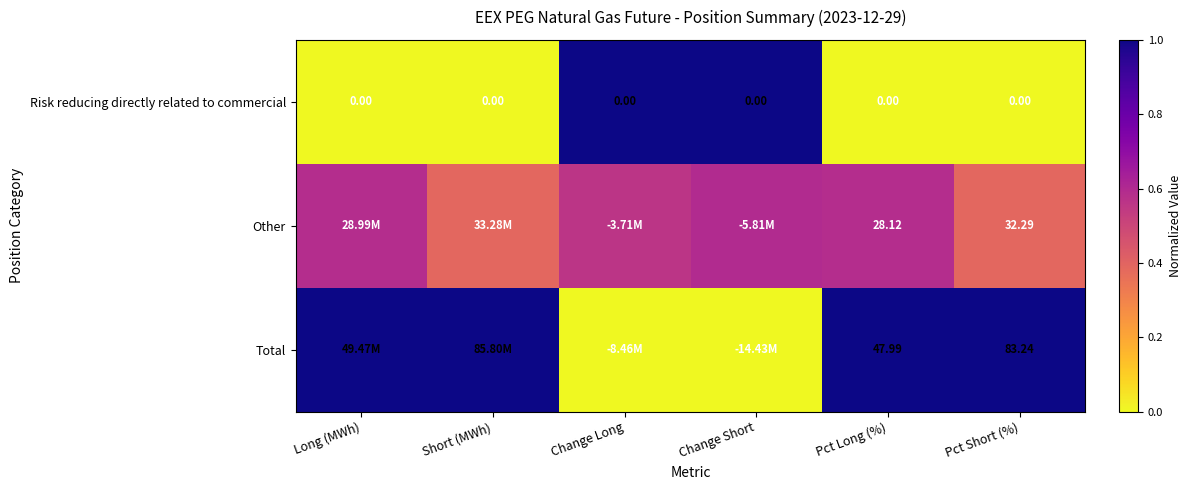

Between Pct Short (%) and Pct Long (%), which is larger?

Pct Short (%)